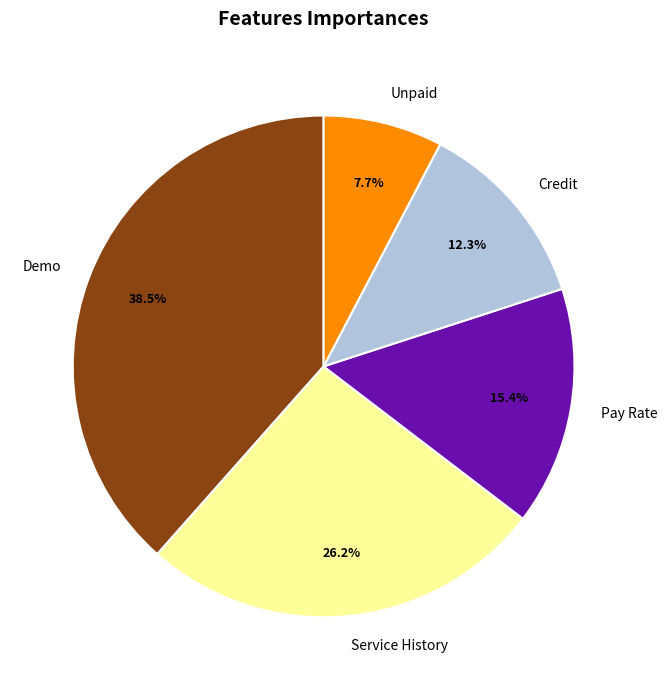

Which category has the smallest portion of the pie?

Unpaid